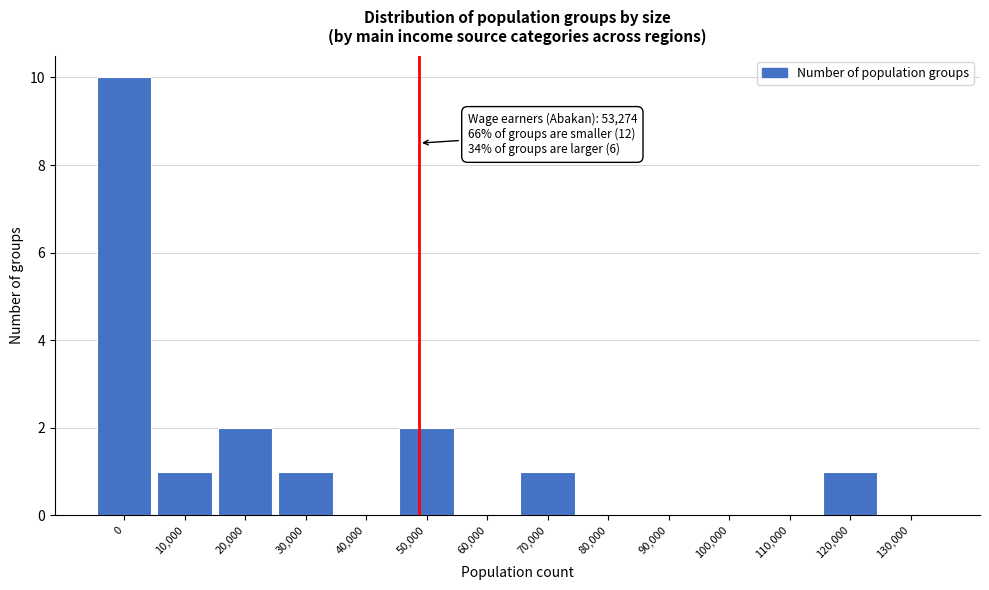

Reading left to right, list all the values displayed in this chart.

0=10	10,000=1	20,000=2	30,000=1	40,000=0	50,000=2	60,000=0	70,000=1	80,000=0	90,000=0	100,000=0	110,000=0	120,000=1	130,000=0